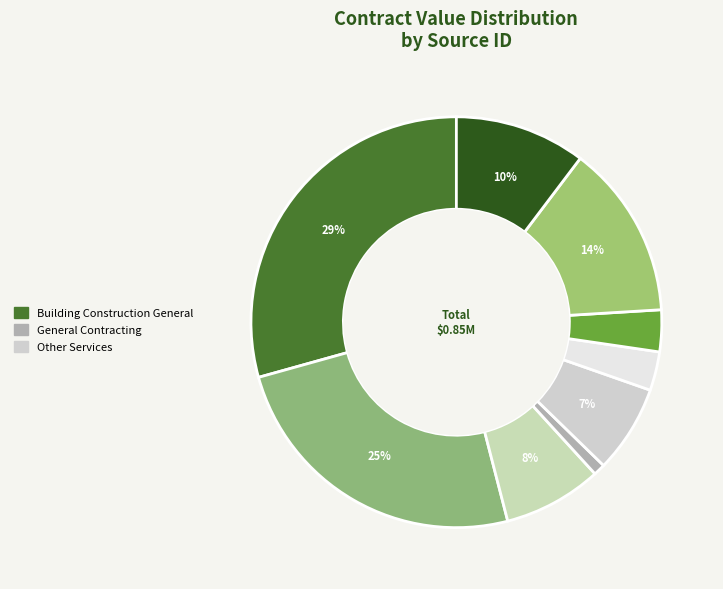

What is the largest slice in the pie chart?

SC530652